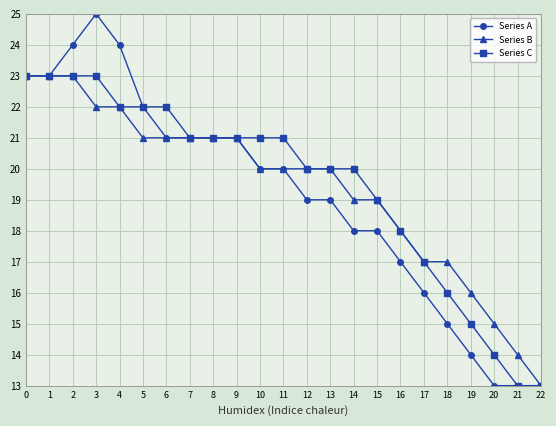

What is the total value across all series at 17?

50